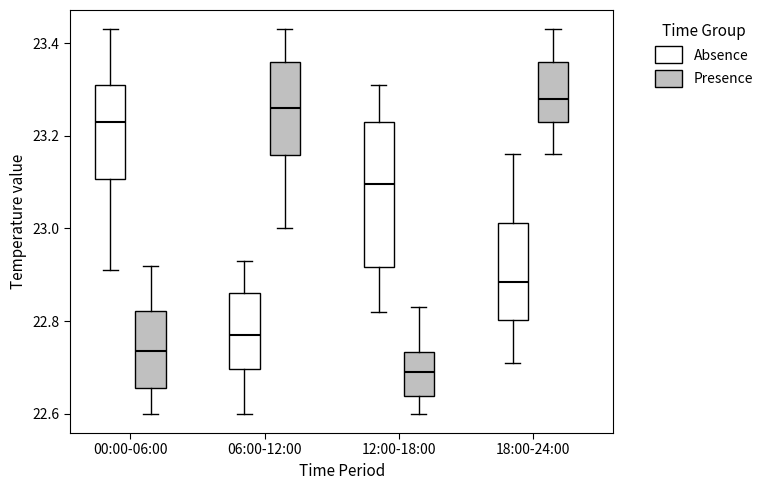

Reading left to right, read every box against the y-axis: the position of its median line, the range the box covers, and the ends of its whiskers. The values are not printed on the chart, so give them approximately, as read against the axis.

00:00-06:00 (Absence): median 23.24, box 23.10 to 23.32, whiskers 22.92 to 23.44
00:00-06:00 (Presence): median 22.74, box 22.66 to 22.82, whiskers 22.60 to 22.92
06:00-12:00 (Absence): median 22.78, box 22.70 to 22.86, whiskers 22.60 to 22.94
06:00-12:00 (Presence): median 23.26, box 23.16 to 23.36, whiskers 23.00 to 23.44
12:00-18:00 (Absence): median 23.10, box 22.92 to 23.24, whiskers 22.82 to 23.32
12:00-18:00 (Presence): median 22.70, box 22.64 to 22.74, whiskers 22.60 to 22.84
18:00-24:00 (Absence): median 22.88, box 22.80 to 23.02, whiskers 22.72 to 23.16
18:00-24:00 (Presence): median 23.28, box 23.24 to 23.36, whiskers 23.16 to 23.44